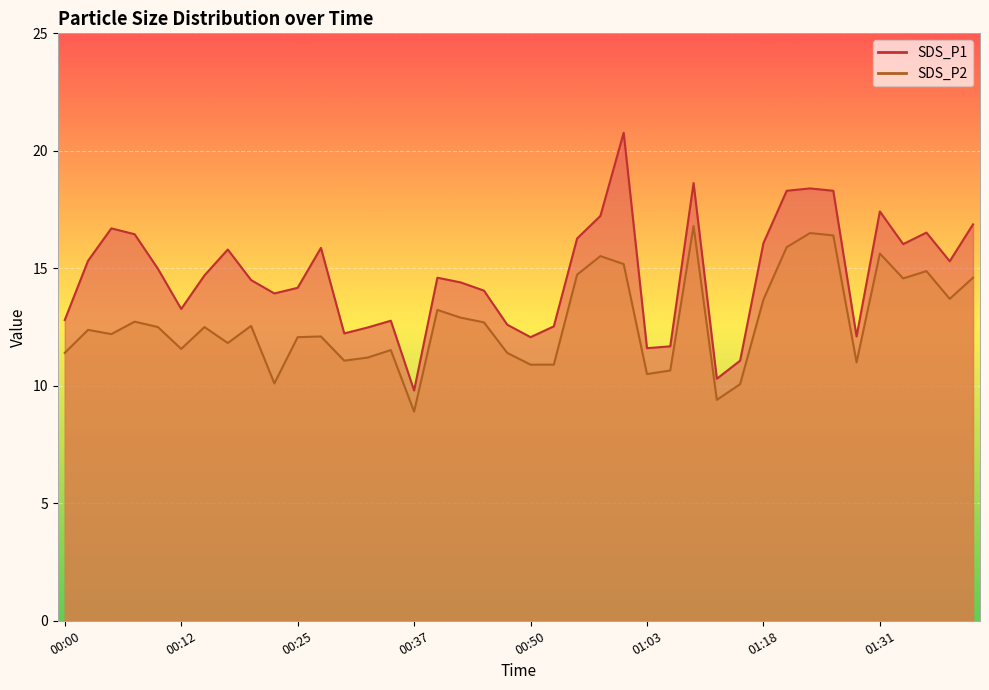

Between 00:10 and 00:53, which series saw the biggest shift?

SDS_P1